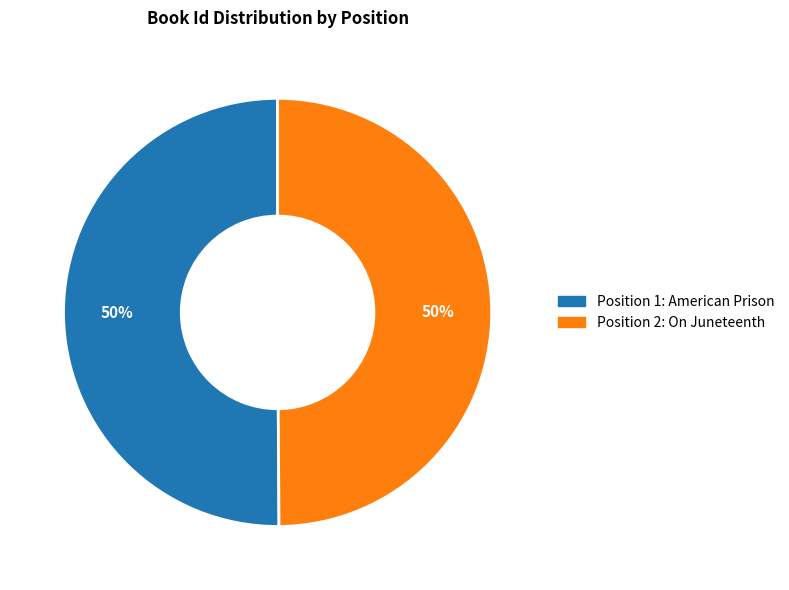

Count the number of slices in the pie.

2